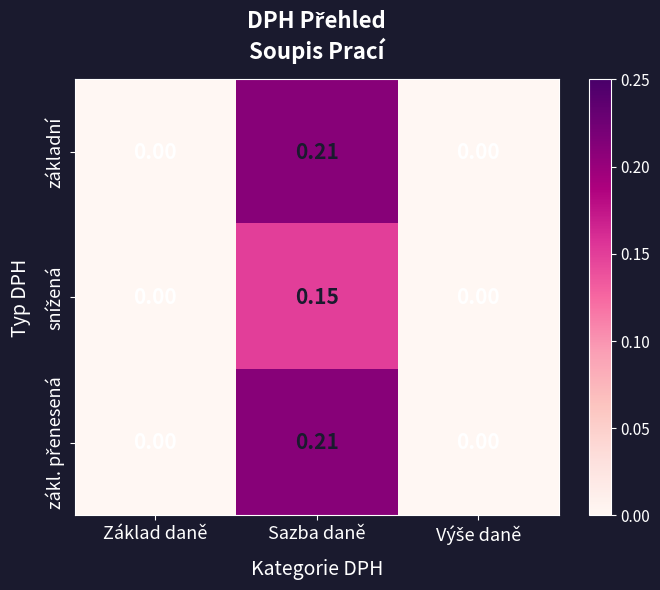

At which category is the sum across all series the highest?

Sazba daně